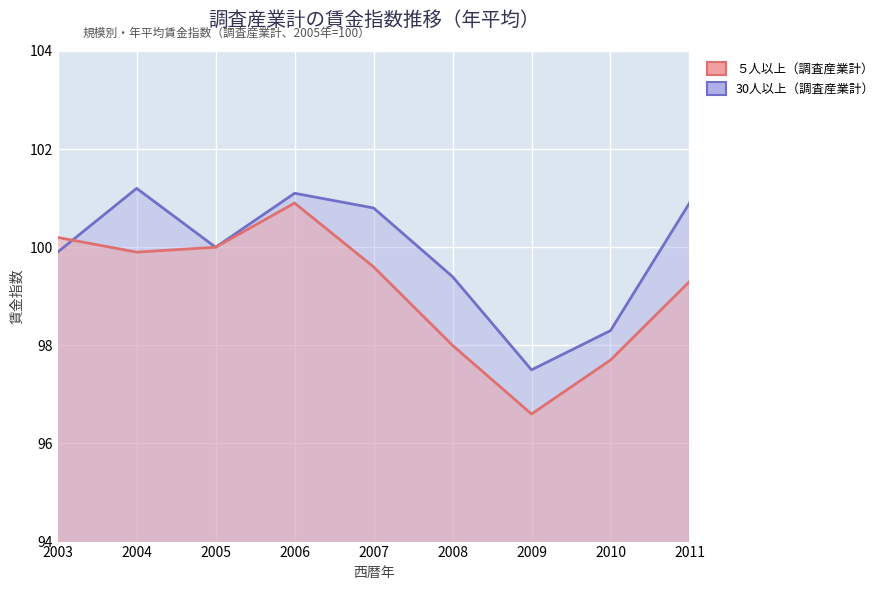

List the series in order of their overall mean, lowest first.

５人以上（調査産業計）, 30人以上（調査産業計）